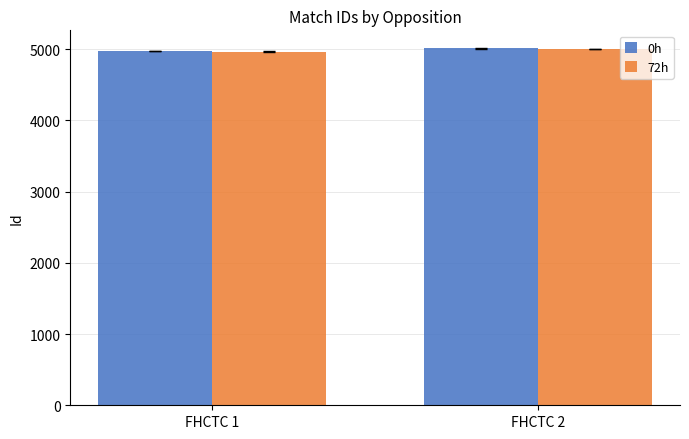

What are all the series names shown in the legend?

0h, 72h